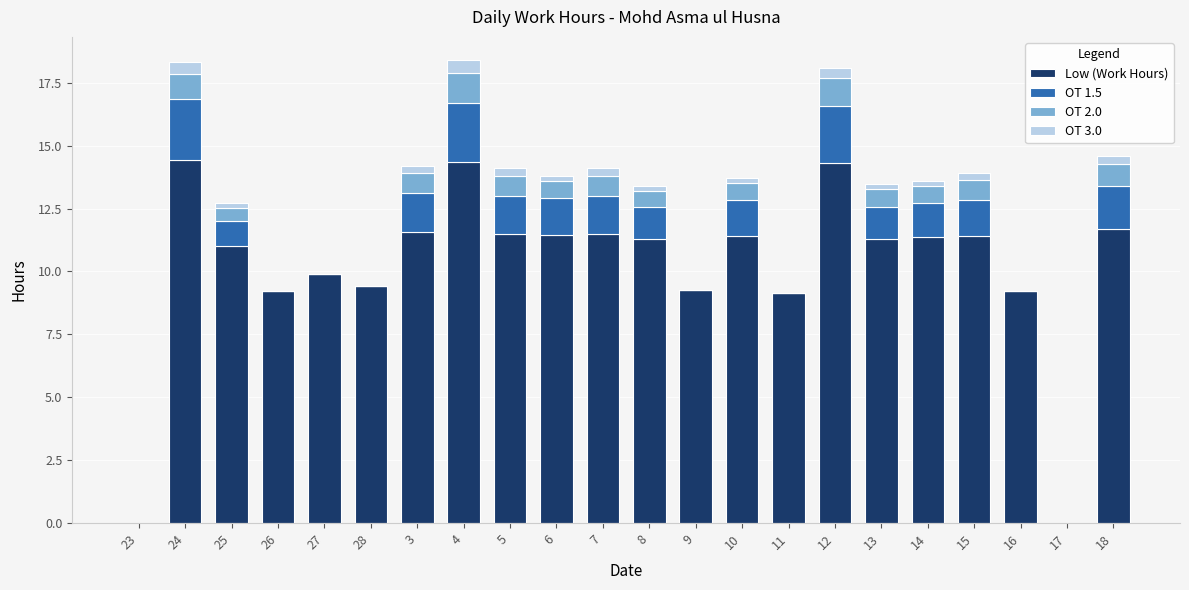

True or false: Low (Work Hours) has a value of 14.4 at 24.

True